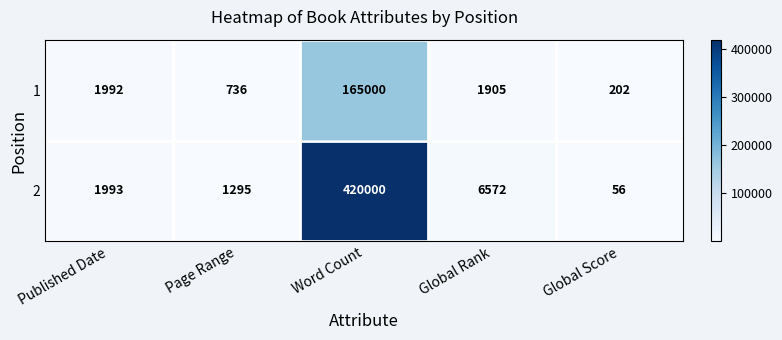

Where does the 1 series first go above 1905?

Published Date